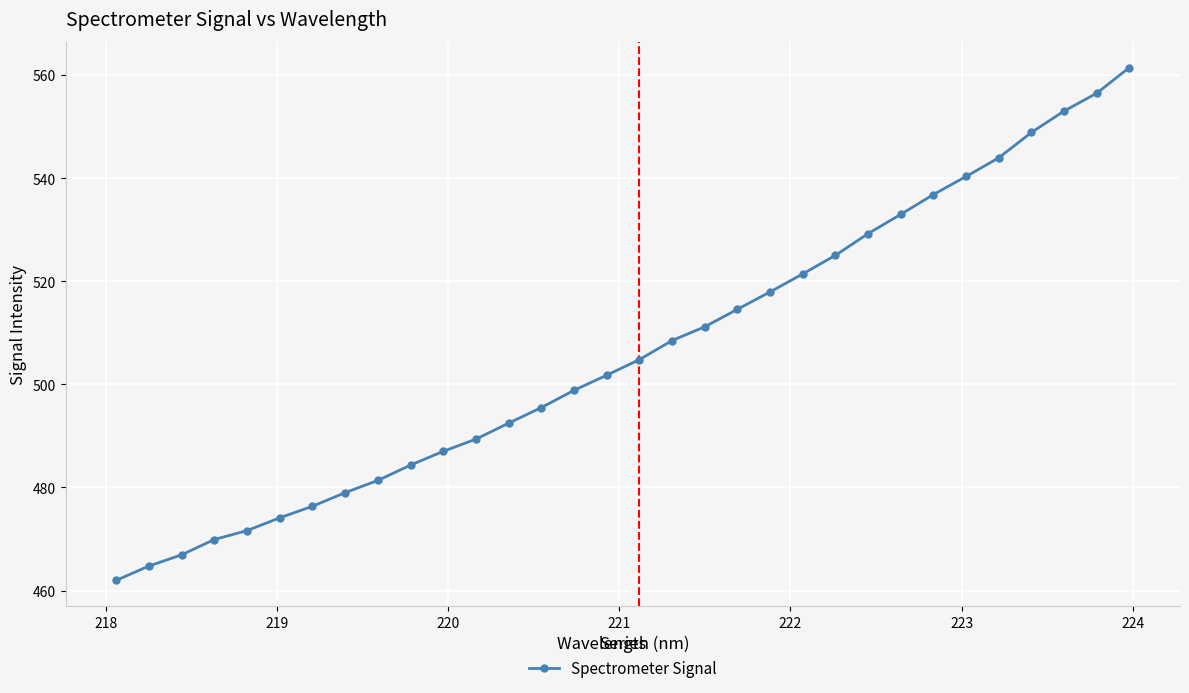

How many values exceed 504?

16